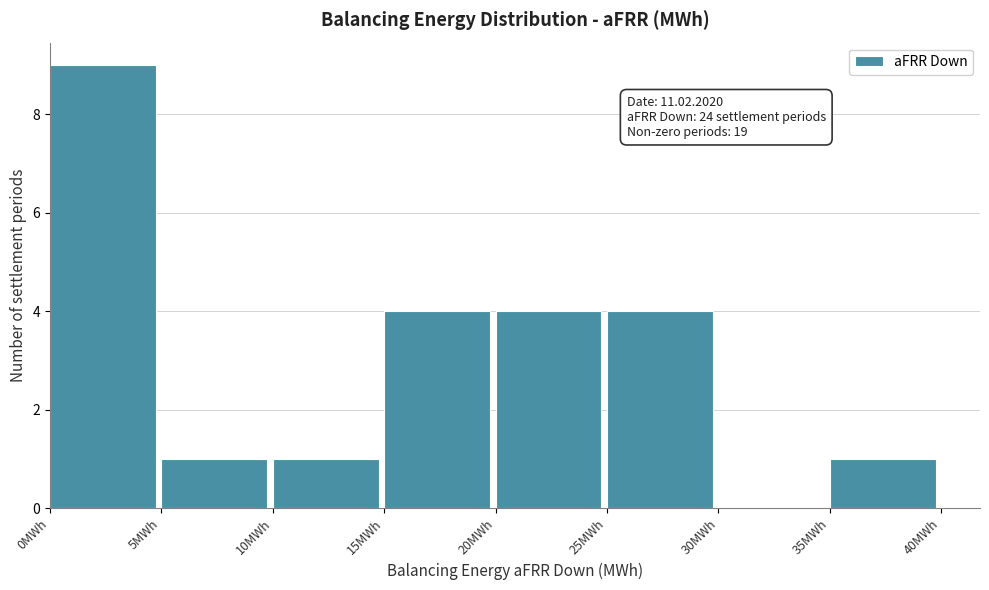

Over which range of the x-axis is the bar tallest?

0 to 5